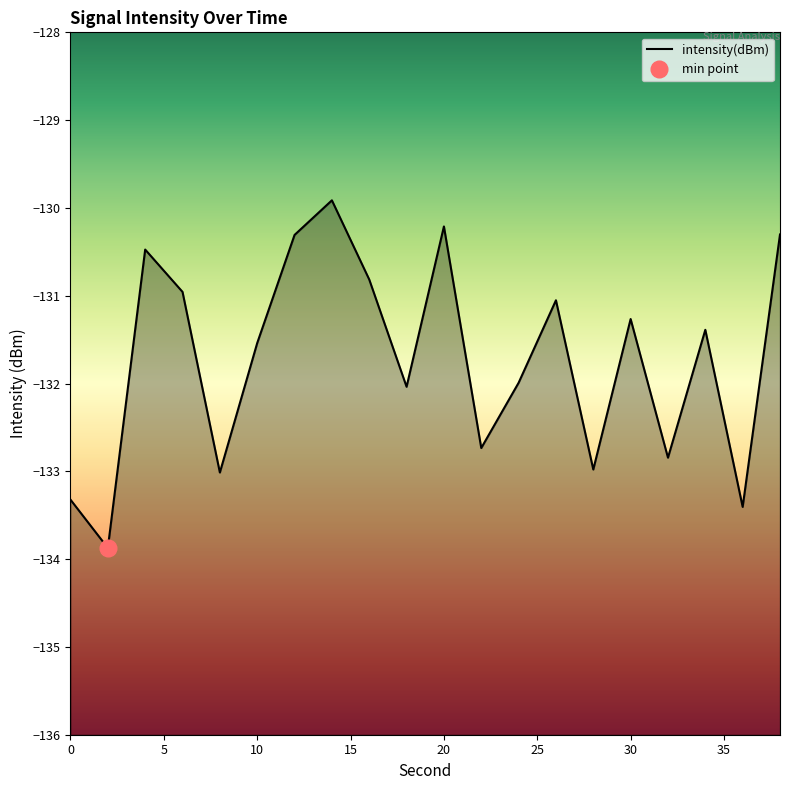

Which category has the lowest value across all series?

2